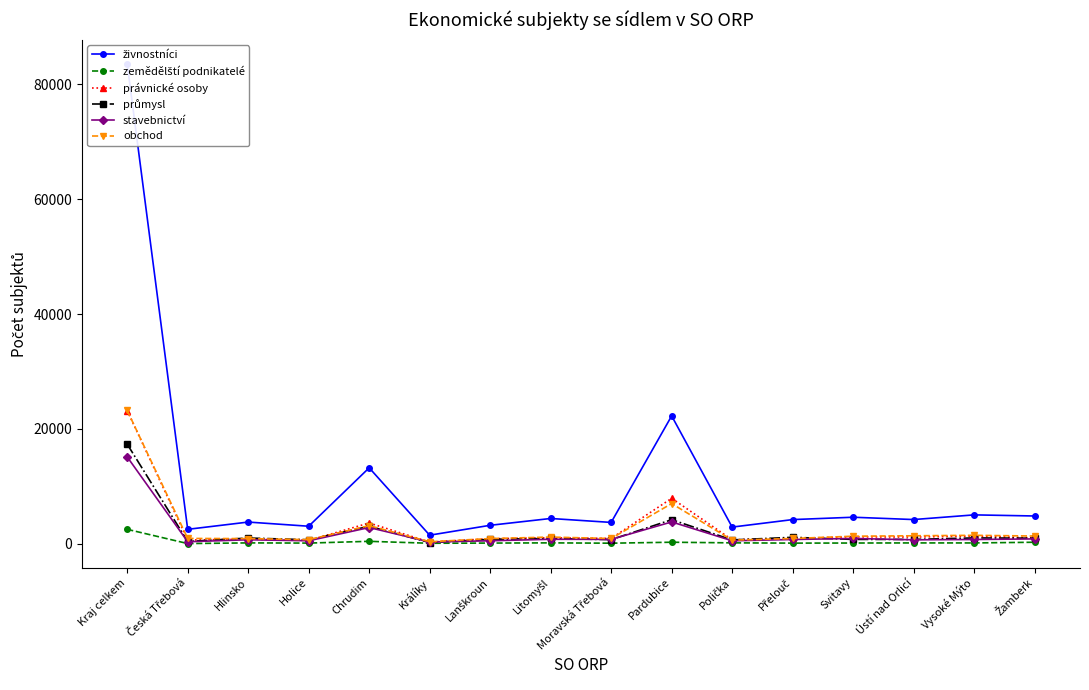

What is the average value of the živnostníci series?

10448